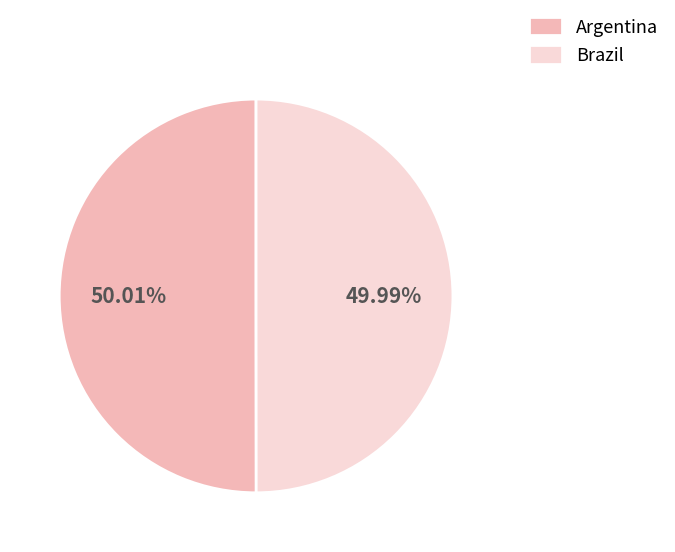

Is it true that Argentina is 36% of the pie?

False